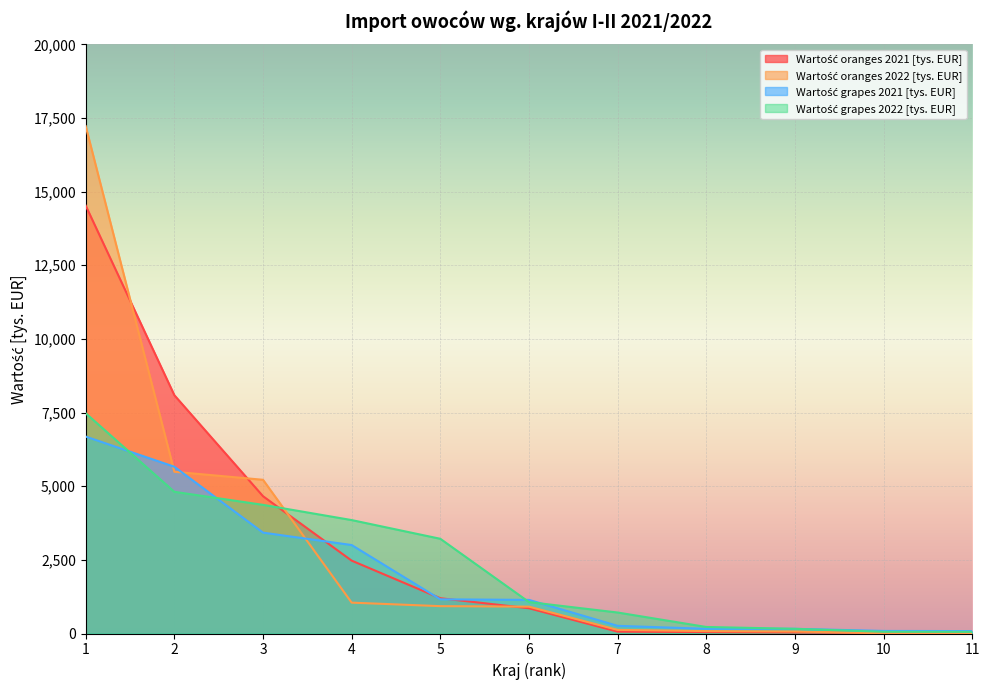

At which category is the sum across all series the highest?

1